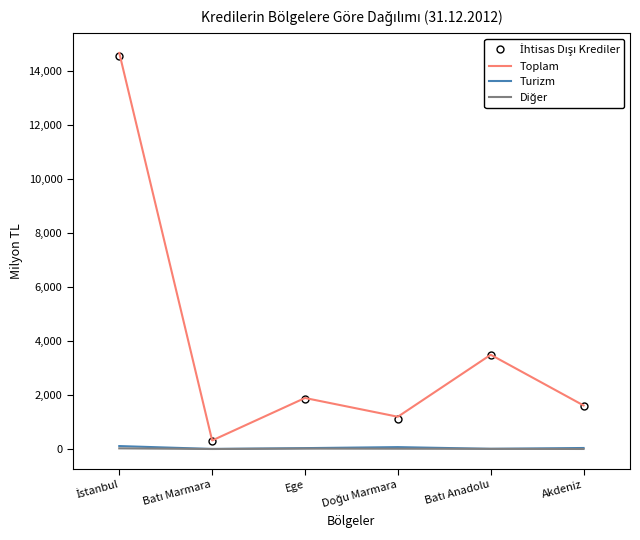

True or false: Turizm and Toplam intersect in this chart.

False